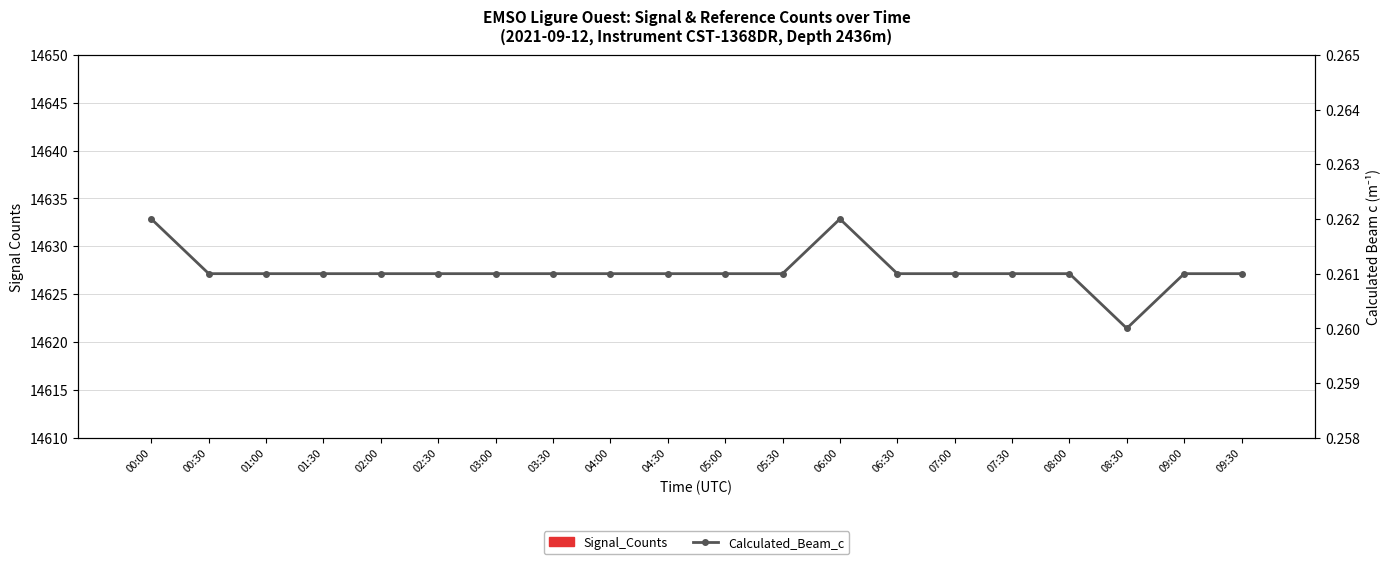

List the series in order of their overall mean, highest first.

Signal_Counts, Calculated_Beam_c